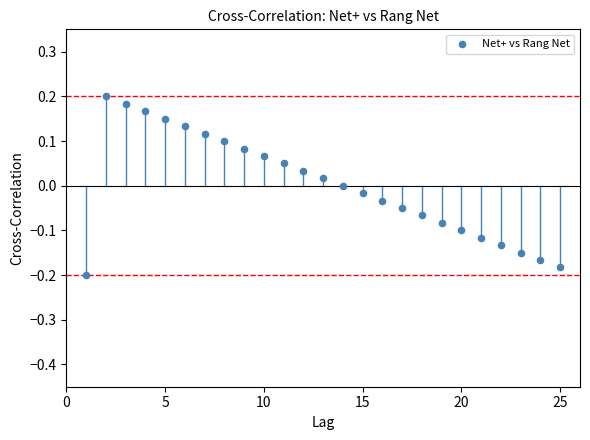

What is the range of X values (max minus min)?

24.0